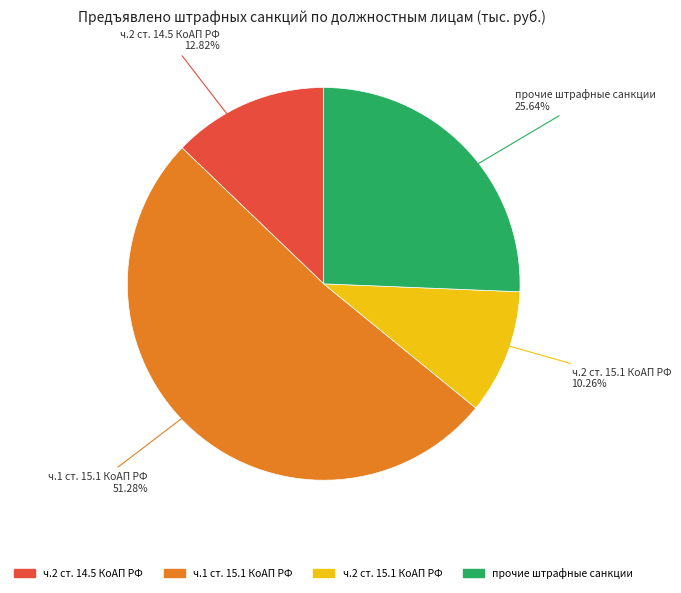

How many segments does this pie chart have?

4